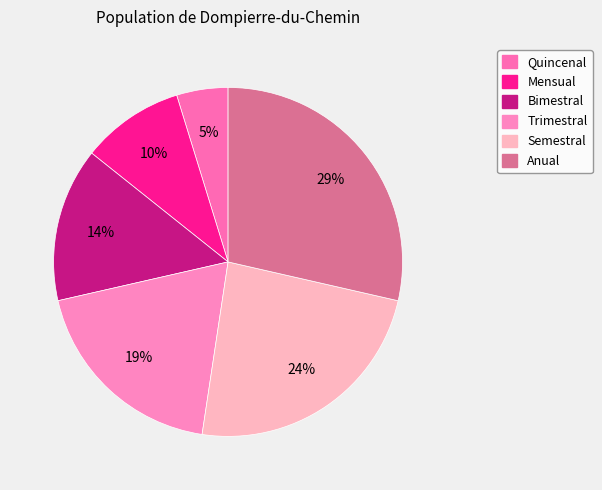

How many slices are in this pie chart?

6